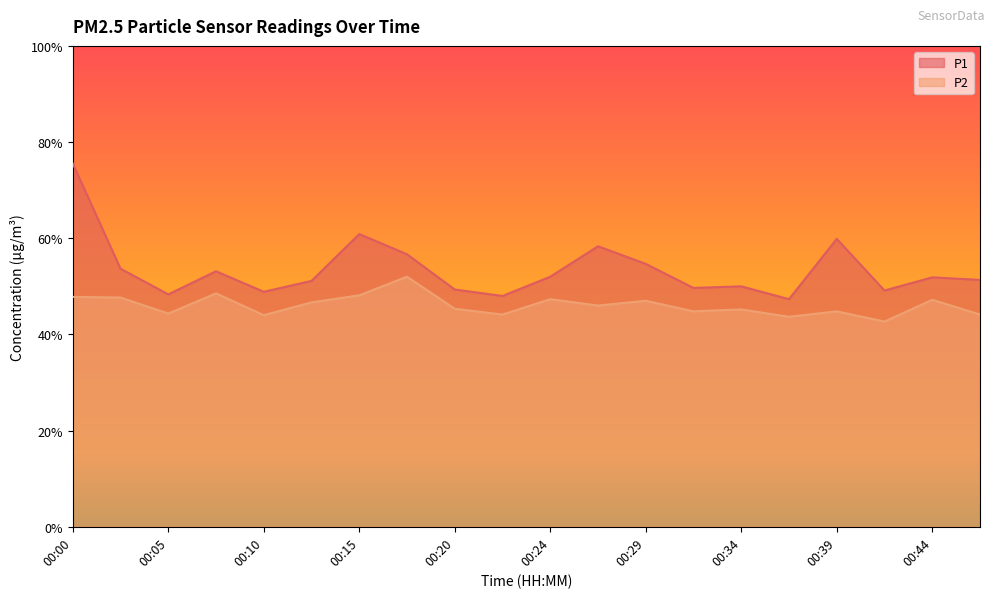

What is the difference between the P1 values at 00:29 and 00:00?

3.1